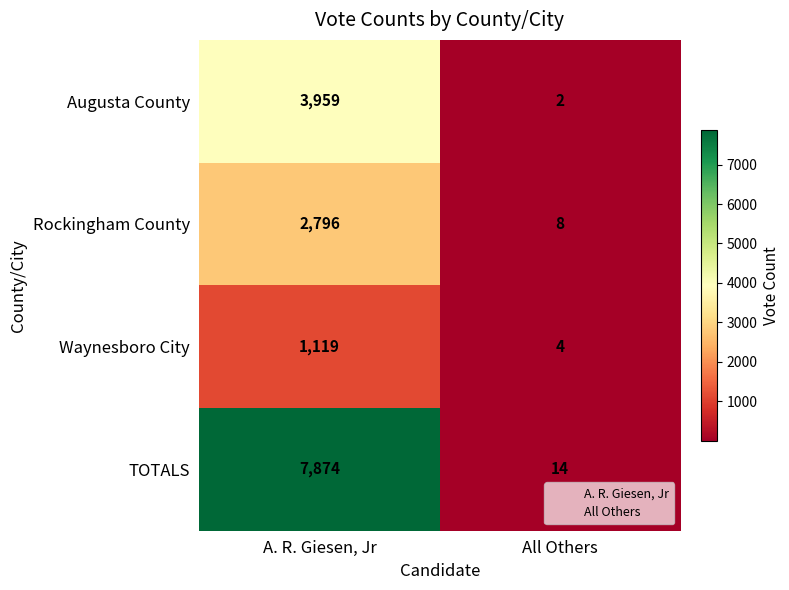

Reading left to right, what are all the values shown in this chart?

Augusta County: 3959	2
Rockingham County: 2796	8
Waynesboro City: 1119	4
TOTALS: 7874	14